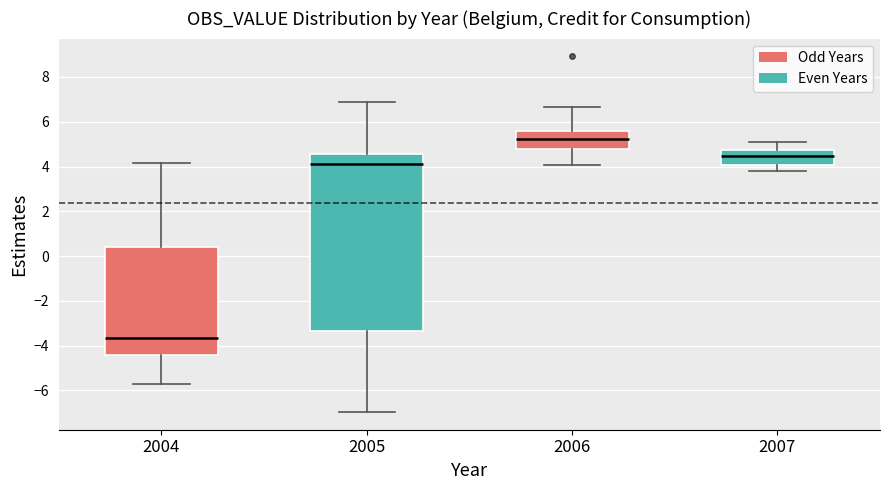

Where does the lower whisker of the box at x = 2005 end on the y-axis? The values are not printed on the chart, so give them approximately, as read against the axis.

-7.0